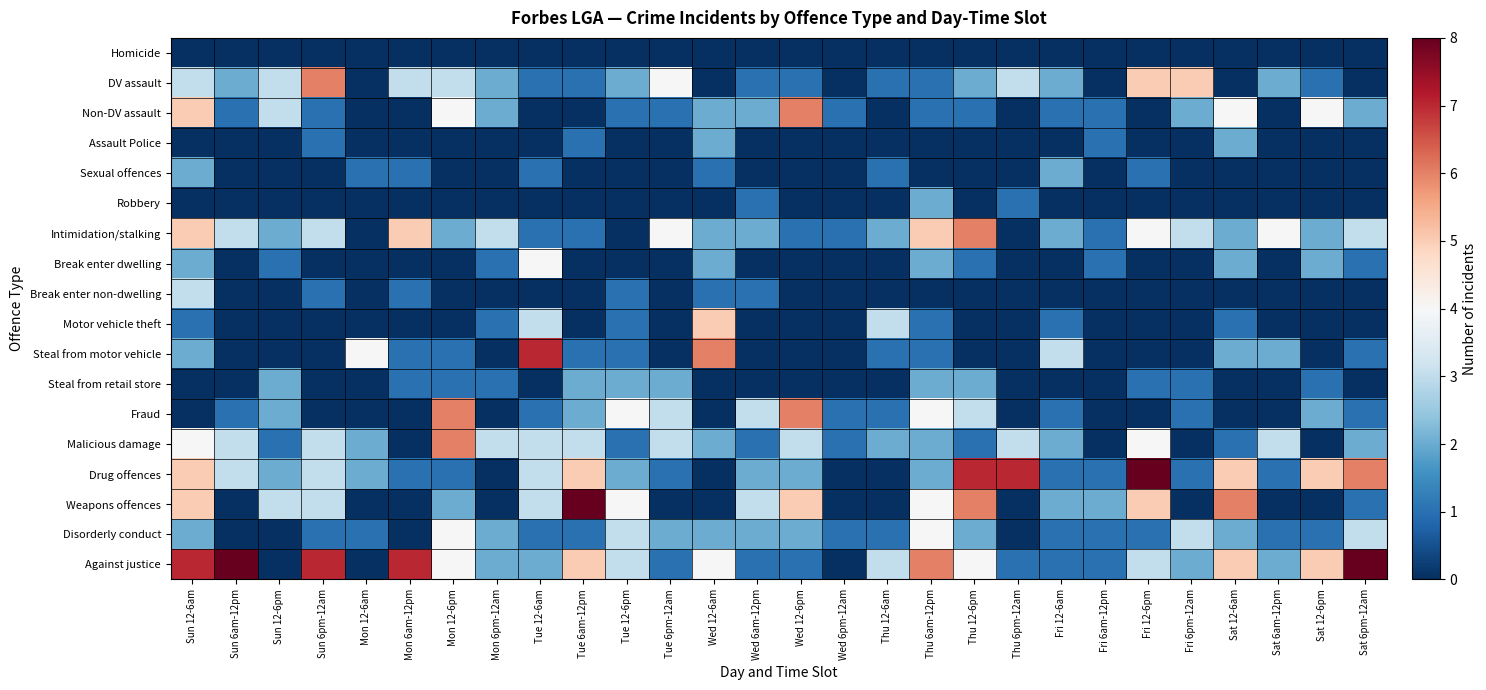

At how many categories does at least one series exceed 2?

26